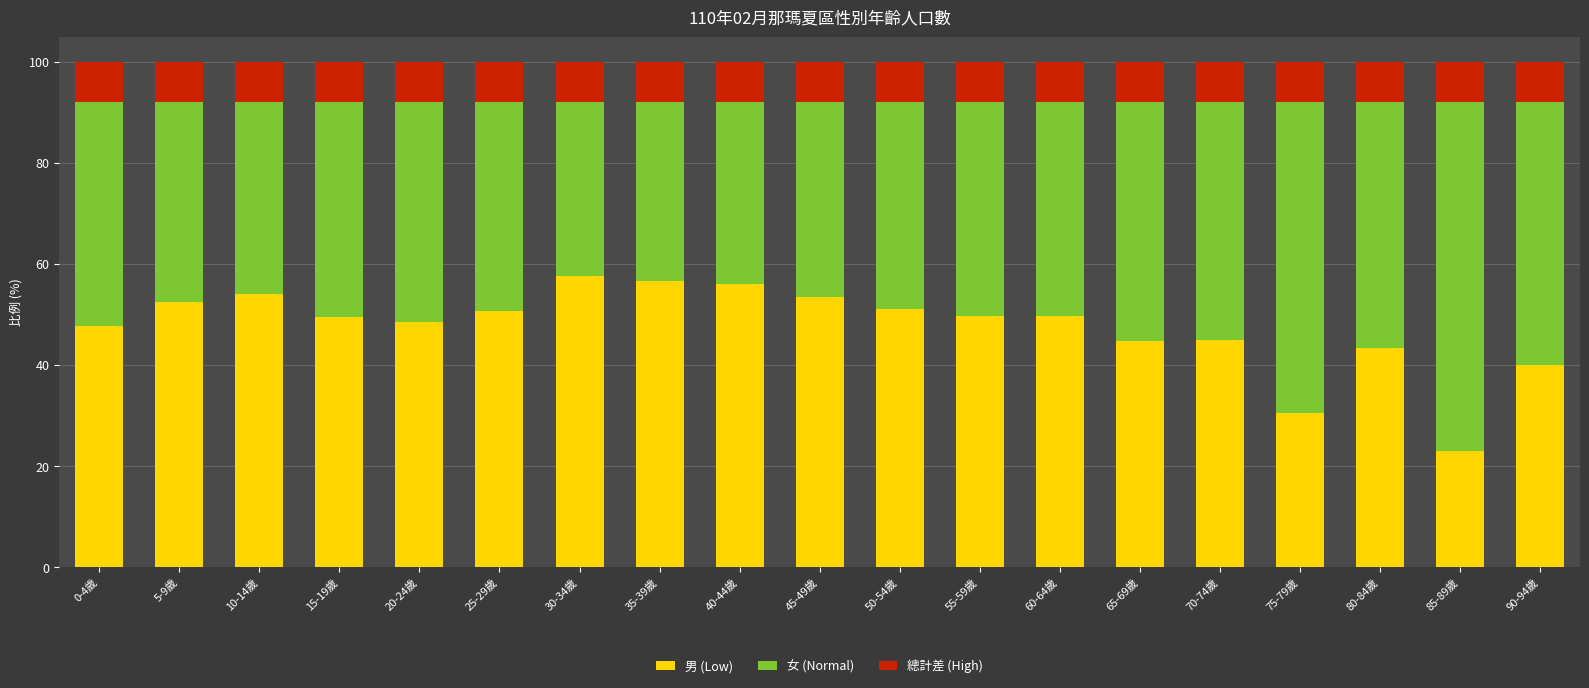

The value of 男 (Low) at 50-54歲 is 51.1. True or false?

True